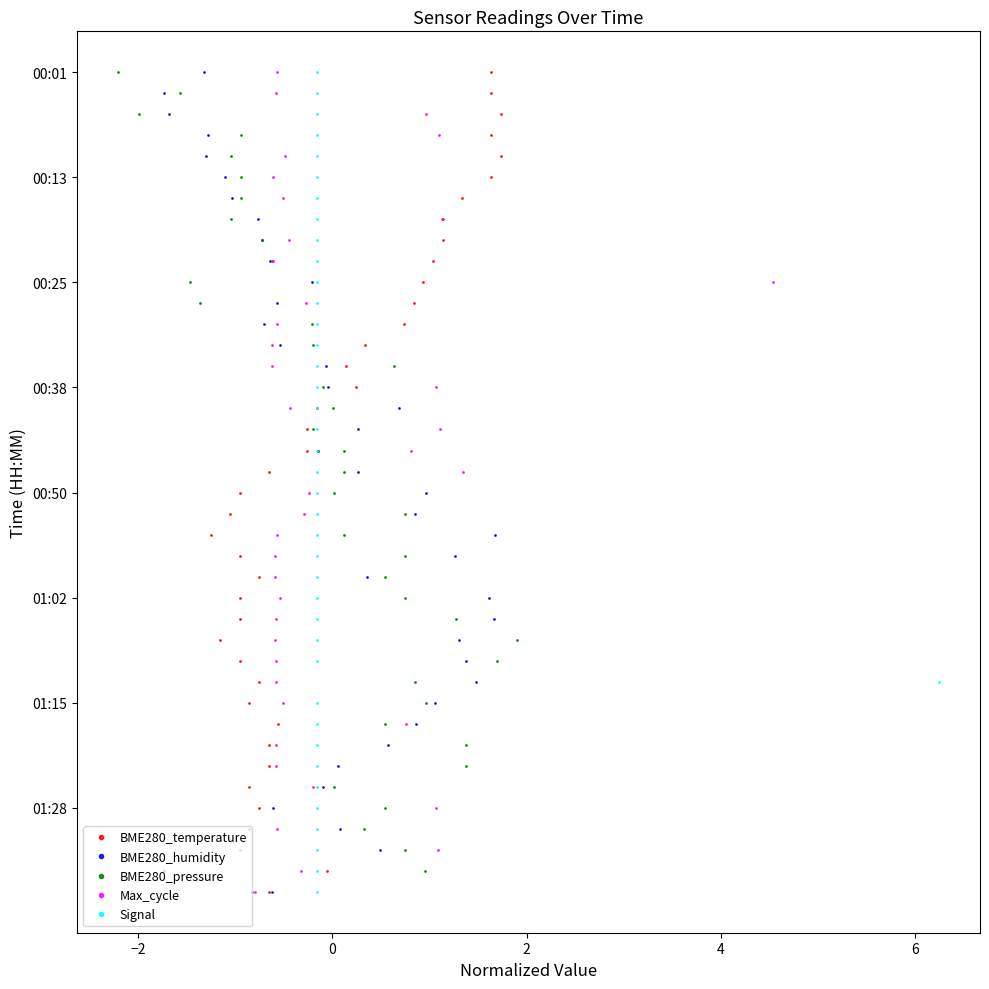

Is the value of Signal at 15 greater than the value of BME280_pressure at 16?

No